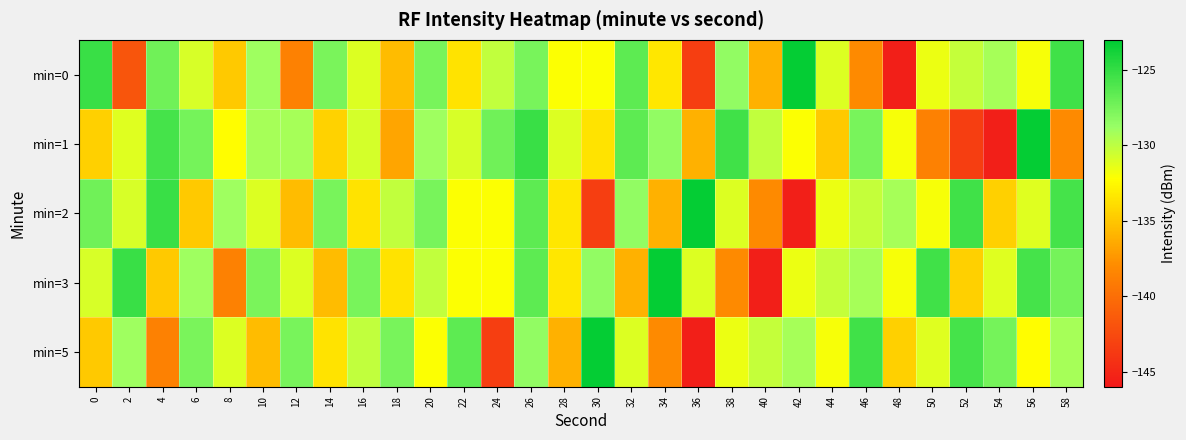

Reading left to right, transcribe all the data shown in this chart.

min=0: 0=-125.2	2=-141.7	4=-127.3	6=-130.9	8=-134.9	10=-128.9	12=-138.7	14=-127.6	16=-131.1	18=-135.6	20=-127.5	22=-133.6	24=-130.2	26=-127.5	28=-132.1	30=-132.1	32=-126.5	34=-133.4	36=-143.4	38=-128.5	40=-136.1	42=-123.2	44=-131.0	46=-138.0	48=-145.5	50=-131.6	52=-130.3	54=-129.2	56=-131.9	58=-125.4
min=1: 0=-134.6	2=-131.1	4=-125.7	6=-127.4	8=-132.3	10=-129.2	12=-129.2	14=-134.4	16=-130.8	18=-136.7	20=-128.9	22=-130.9	24=-127.3	26=-125.2	28=-131.1	30=-133.6	32=-126.5	34=-128.5	36=-136.1	38=-125.4	40=-130.2	42=-132.1	44=-134.9	46=-127.5	48=-131.9	50=-138.7	52=-143.4	54=-145.5	56=-123.2	58=-138.0
min=2: 0=-127.3	2=-130.9	4=-125.2	6=-134.9	8=-128.9	10=-131.1	12=-135.6	14=-127.5	16=-133.6	18=-130.2	20=-127.5	22=-132.1	24=-132.1	26=-126.5	28=-133.4	30=-143.4	32=-128.5	34=-136.1	36=-123.2	38=-131.0	40=-138.0	42=-145.5	44=-131.6	46=-130.3	48=-129.2	50=-131.9	52=-125.4	54=-134.6	56=-131.1	58=-125.7
min=3: 0=-130.9	2=-125.2	4=-134.9	6=-128.9	8=-138.7	10=-127.6	12=-131.1	14=-135.6	16=-127.5	18=-133.6	20=-130.2	22=-132.1	24=-132.1	26=-126.5	28=-133.4	30=-128.5	32=-136.1	34=-123.2	36=-131.0	38=-138.0	40=-145.5	42=-131.6	44=-130.3	46=-129.2	48=-131.9	50=-125.4	52=-134.6	54=-131.1	56=-125.7	58=-127.4
min=5: 0=-134.9	2=-128.9	4=-138.7	6=-127.6	8=-131.1	10=-135.6	12=-127.5	14=-133.6	16=-130.2	18=-127.5	20=-132.1	22=-126.5	24=-143.4	26=-128.5	28=-136.1	30=-123.2	32=-131.0	34=-138.0	36=-145.5	38=-131.6	40=-130.3	42=-129.2	44=-131.9	46=-125.4	48=-134.6	50=-131.1	52=-125.7	54=-127.4	56=-132.3	58=-129.2